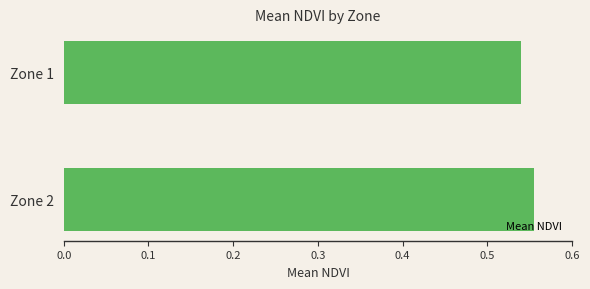

List the labels in order of value, largest first.

Zone 2, Zone 1